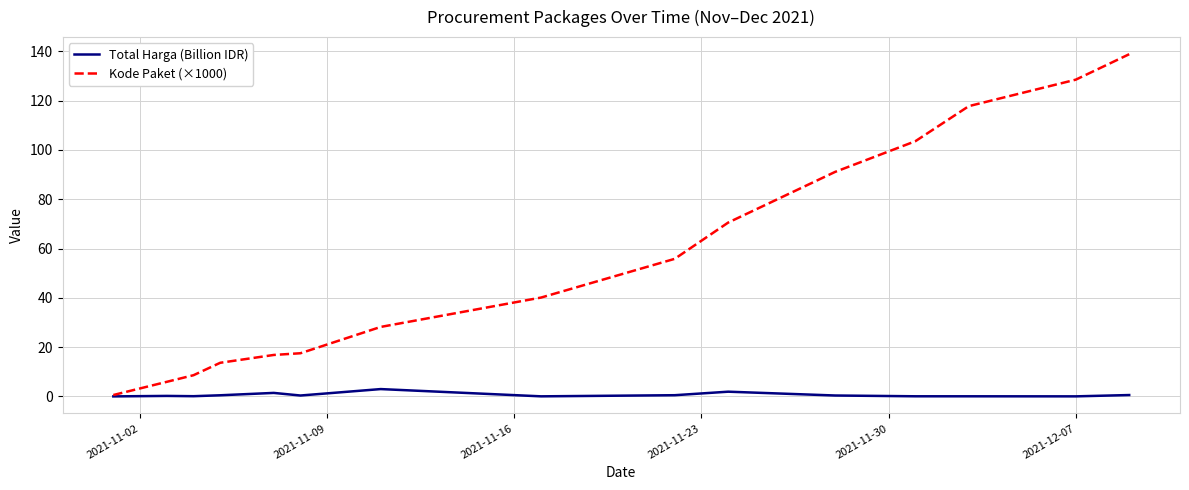

Which series has the largest range (max minus min)?

Kode Paket (×1000)